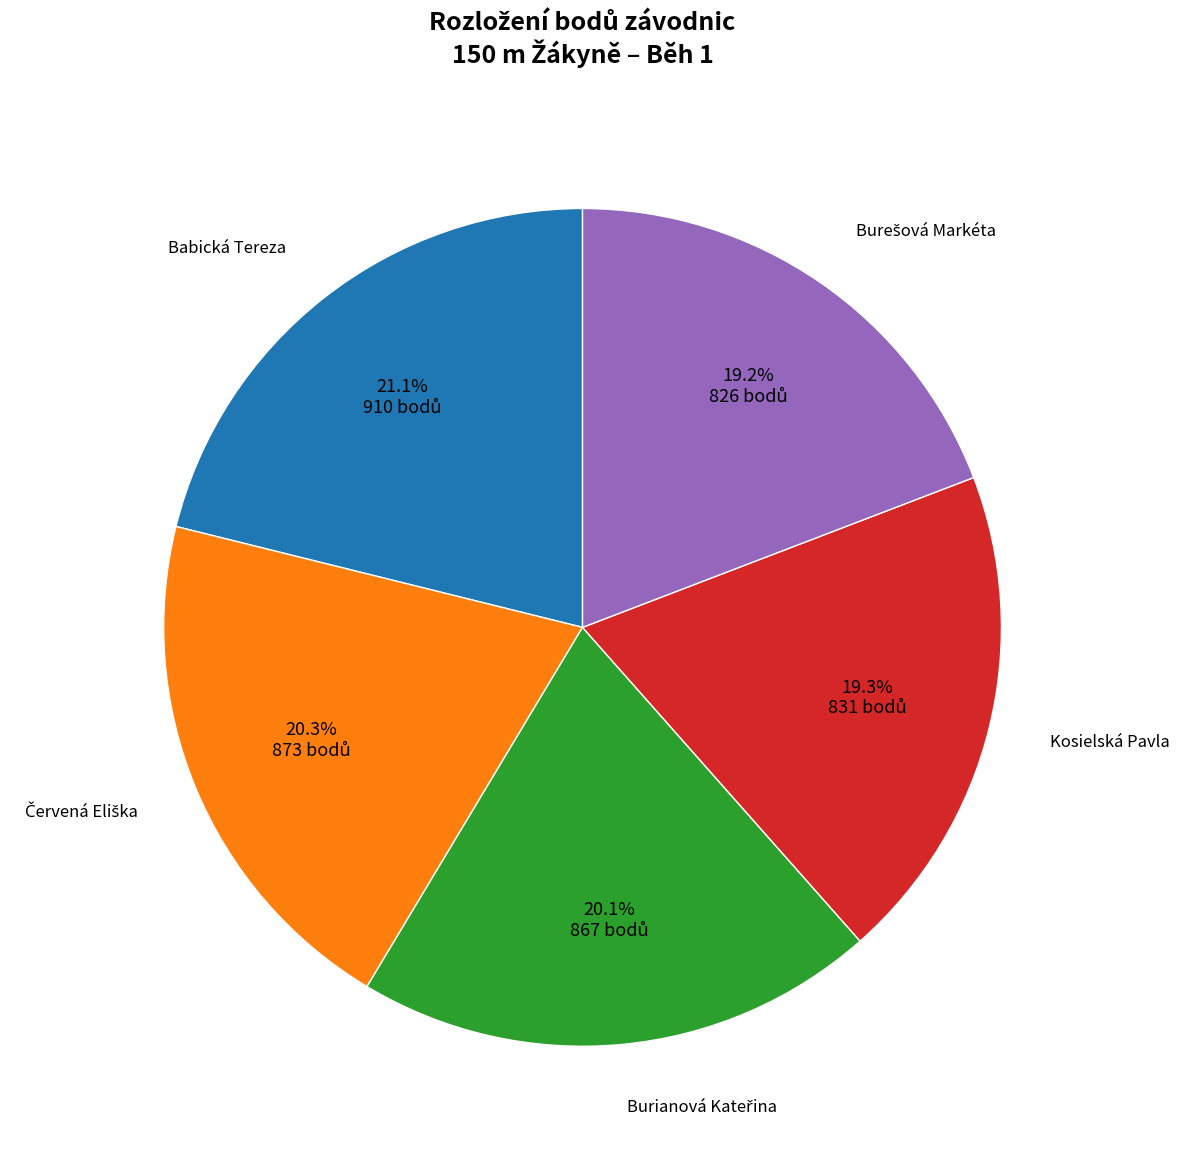

Does any single category account for the majority?

No